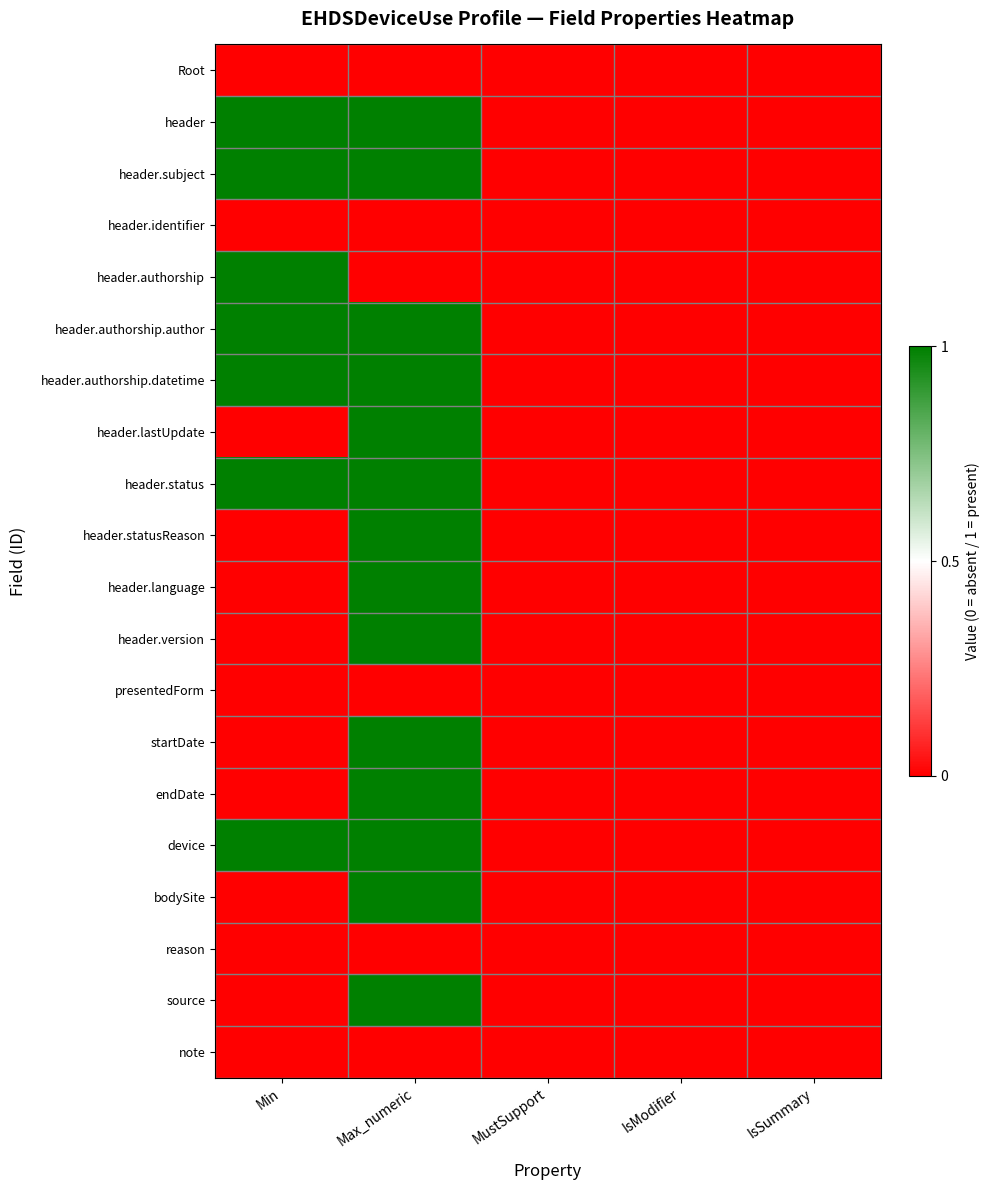

Reading left to right, extract all data points from this chart.

Root: Min=0	Max_numeric=0	MustSupport=0	IsModifier=0	IsSummary=0
header: Min=1	Max_numeric=1	MustSupport=0	IsModifier=0	IsSummary=0
header.subject: Min=1	Max_numeric=1	MustSupport=0	IsModifier=0	IsSummary=0
header.identifier: Min=0	Max_numeric=0	MustSupport=0	IsModifier=0	IsSummary=0
header.authorship: Min=1	Max_numeric=0	MustSupport=0	IsModifier=0	IsSummary=0
header.authorship.author: Min=1	Max_numeric=1	MustSupport=0	IsModifier=0	IsSummary=0
header.authorship.datetime: Min=1	Max_numeric=1	MustSupport=0	IsModifier=0	IsSummary=0
header.lastUpdate: Min=0	Max_numeric=1	MustSupport=0	IsModifier=0	IsSummary=0
header.status: Min=1	Max_numeric=1	MustSupport=0	IsModifier=0	IsSummary=0
header.statusReason: Min=0	Max_numeric=1	MustSupport=0	IsModifier=0	IsSummary=0
header.language: Min=0	Max_numeric=1	MustSupport=0	IsModifier=0	IsSummary=0
header.version: Min=0	Max_numeric=1	MustSupport=0	IsModifier=0	IsSummary=0
presentedForm: Min=0	Max_numeric=0	MustSupport=0	IsModifier=0	IsSummary=0
startDate: Min=0	Max_numeric=1	MustSupport=0	IsModifier=0	IsSummary=0
endDate: Min=0	Max_numeric=1	MustSupport=0	IsModifier=0	IsSummary=0
device: Min=1	Max_numeric=1	MustSupport=0	IsModifier=0	IsSummary=0
bodySite: Min=0	Max_numeric=1	MustSupport=0	IsModifier=0	IsSummary=0
reason: Min=0	Max_numeric=0	MustSupport=0	IsModifier=0	IsSummary=0
source: Min=0	Max_numeric=1	MustSupport=0	IsModifier=0	IsSummary=0
note: Min=0	Max_numeric=0	MustSupport=0	IsModifier=0	IsSummary=0